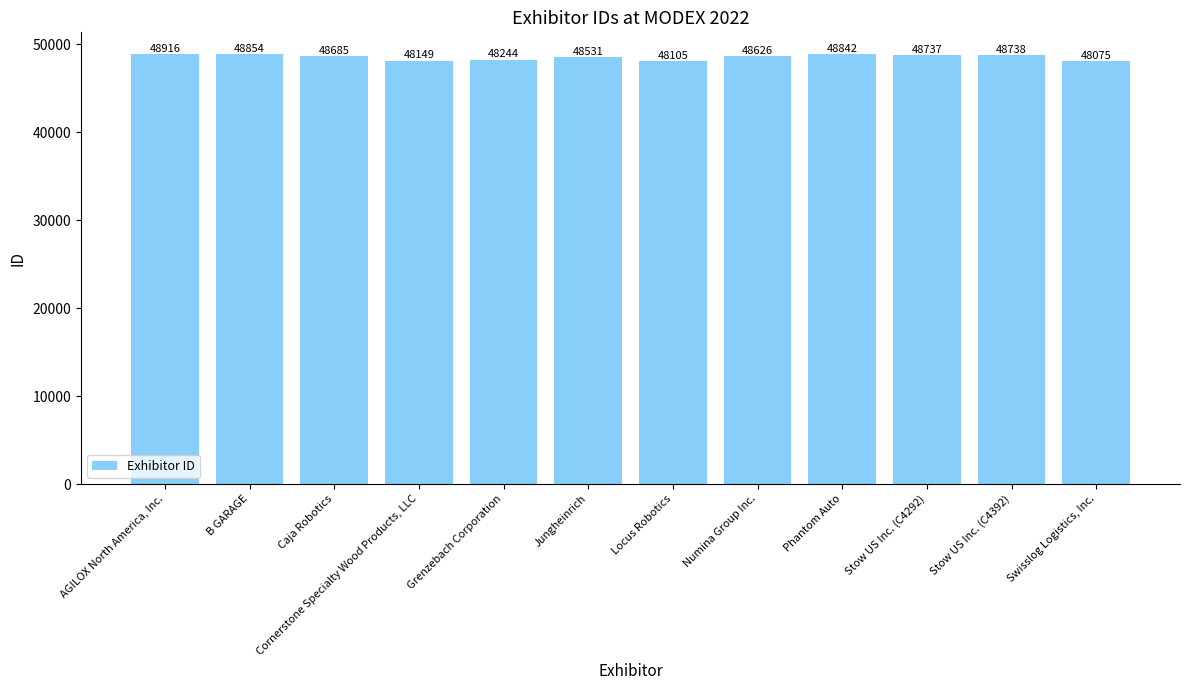

What is the value of the 2nd bar from the left?

48854